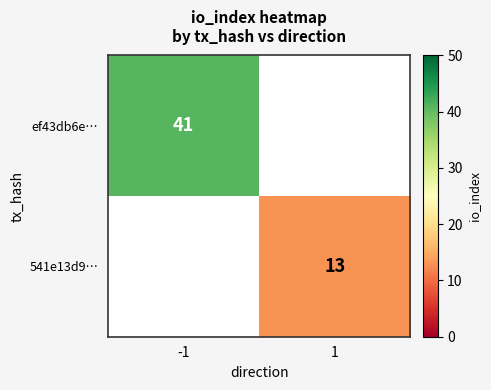

Is it true that ef43db6e… equals 41 at -1?

True